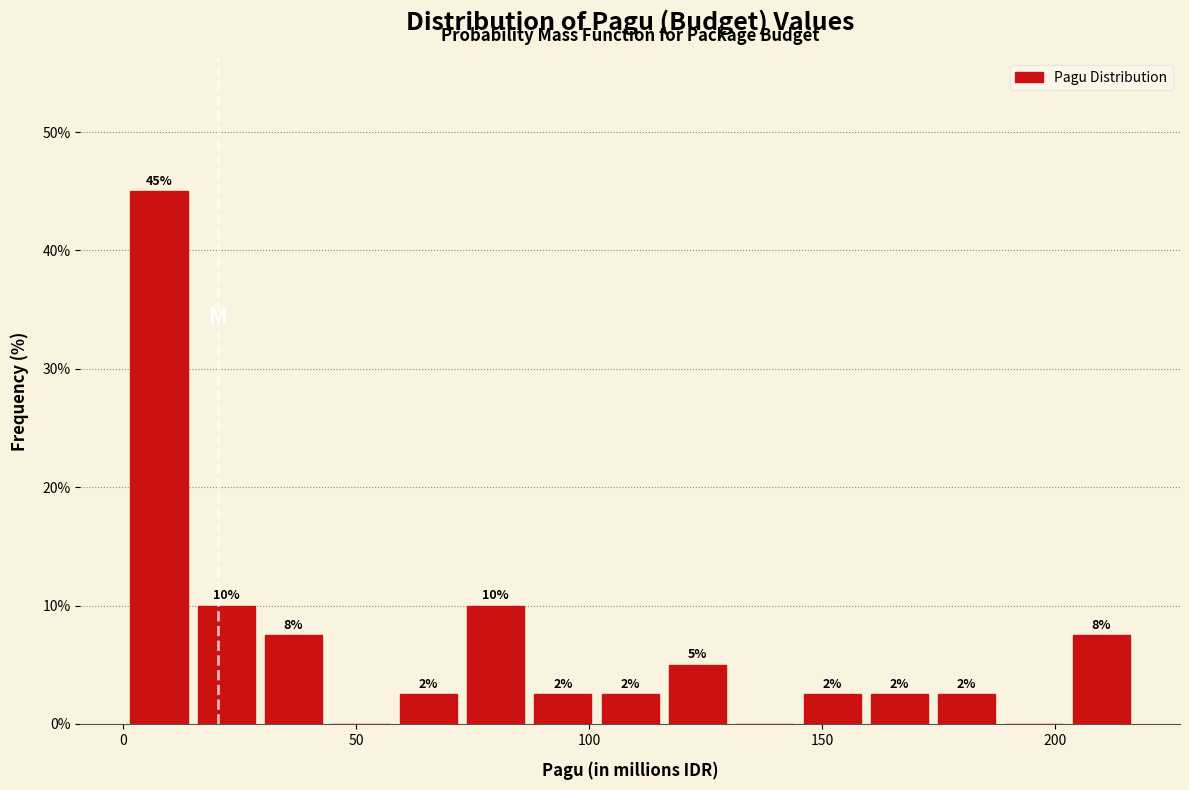

Around what value on the x-axis is the tallest bar? Give the approximate position of its centre, as read against the axis.

10